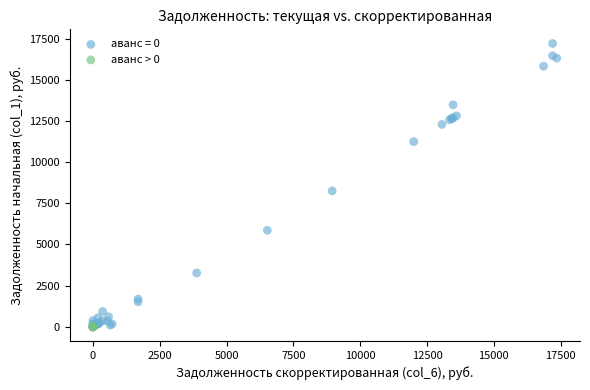

Which series contains the highest Y value?

аванс = 0